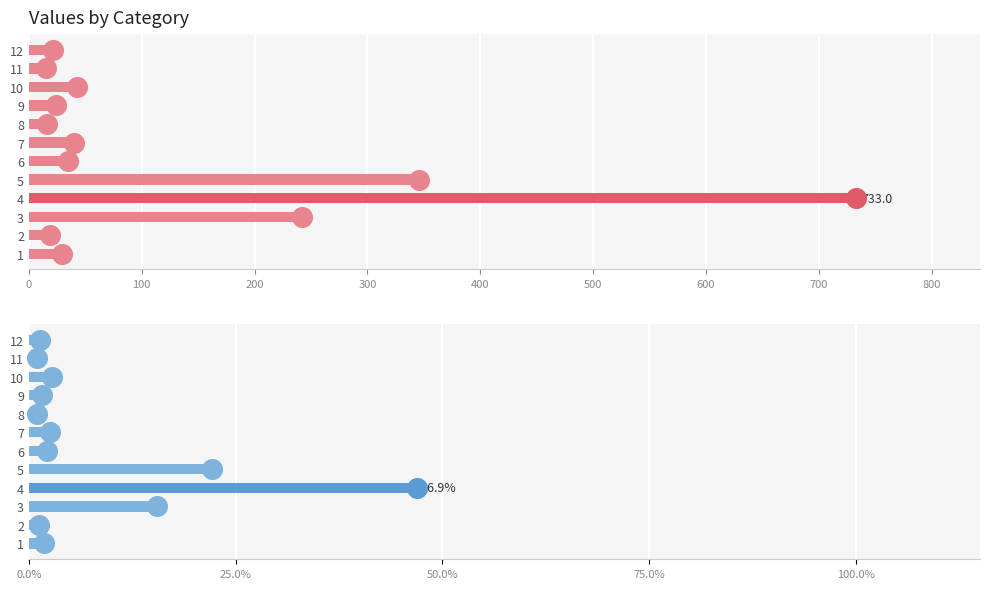

Which series contains the lowest Y value?

value %